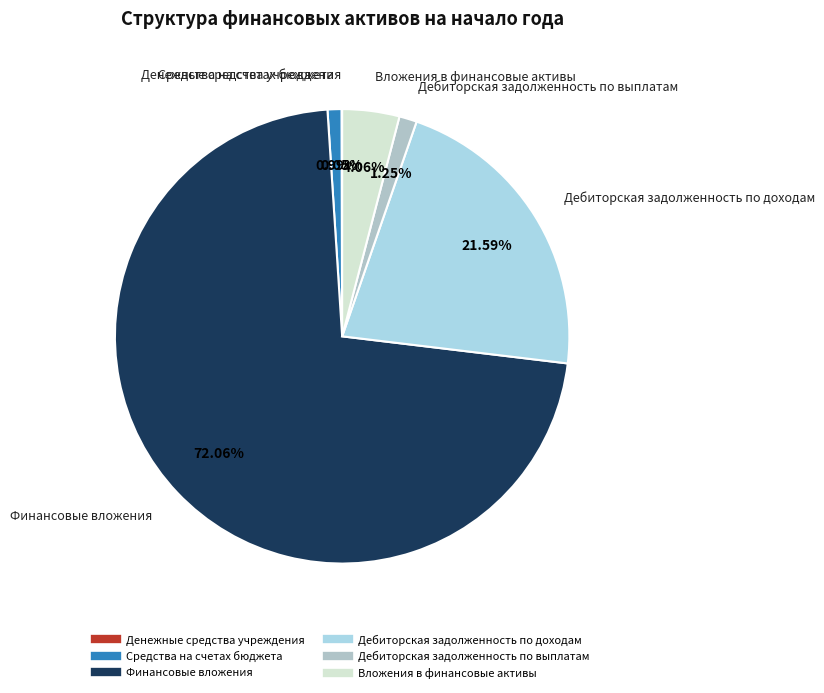

Is there a majority slice in this chart?

Yes